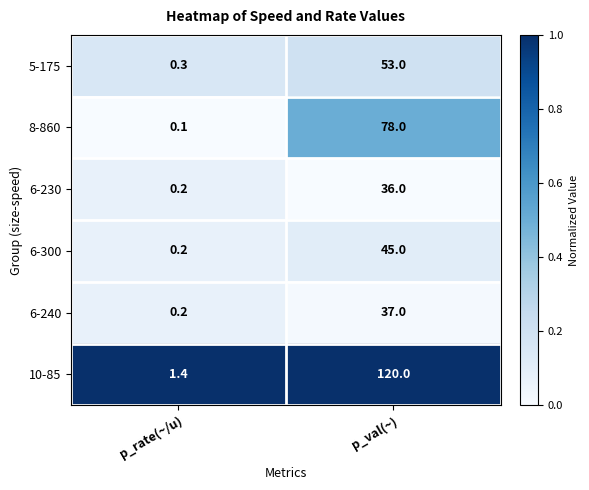

At how many categories does at least one series exceed 0?

2